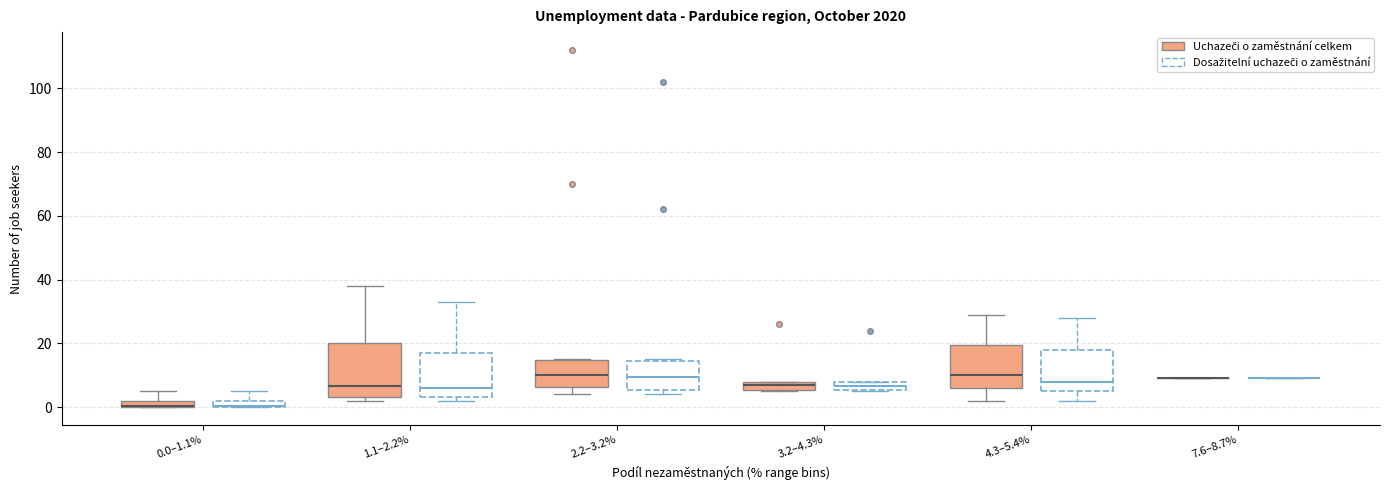

Which box is the tallest, from its lower edge to its upper edge?

1.1–2.2% (Uchazeči o zaměstnání celkem)